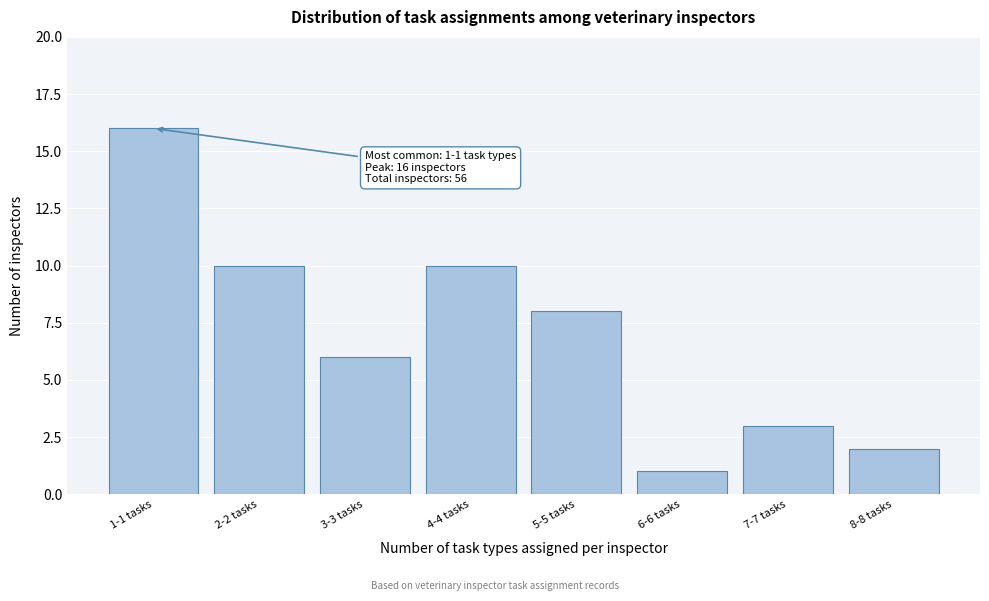

Reading left to right, extract all data points from this chart.

16	10	6	10	8	1	3	2